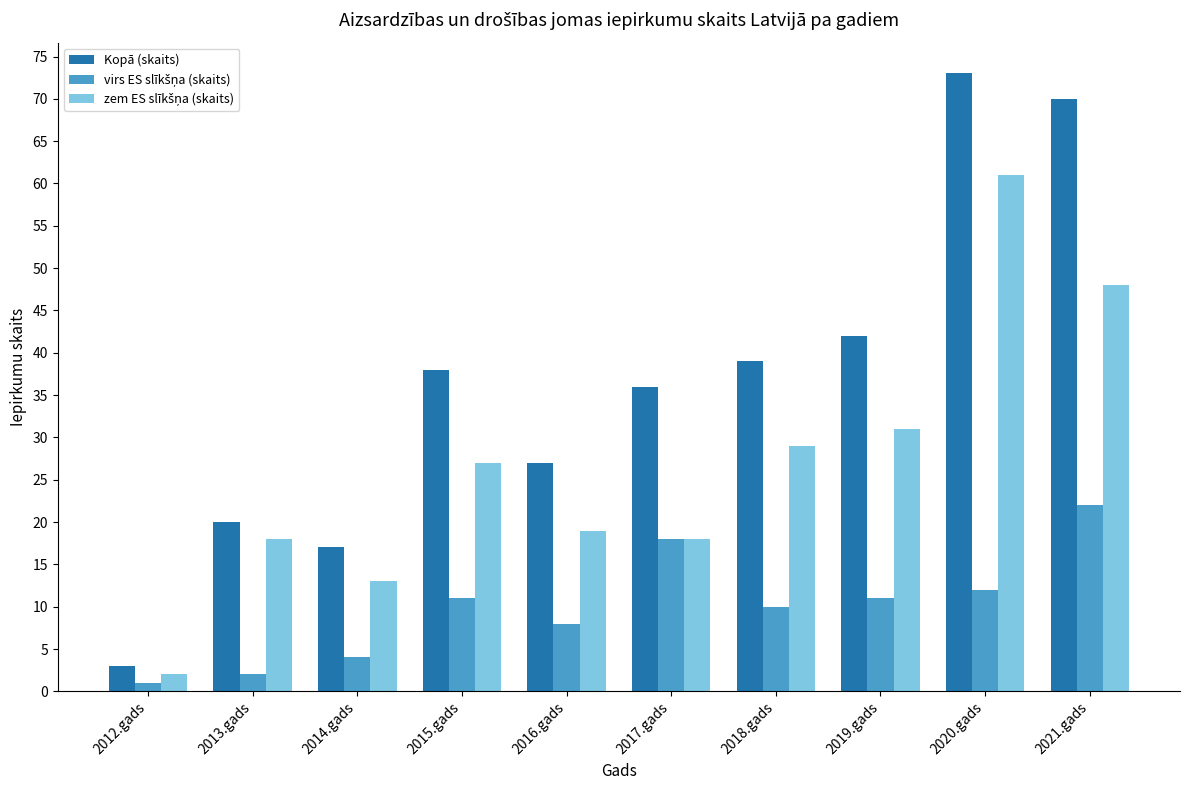

What is the total value across all series at 2020.gads?

146